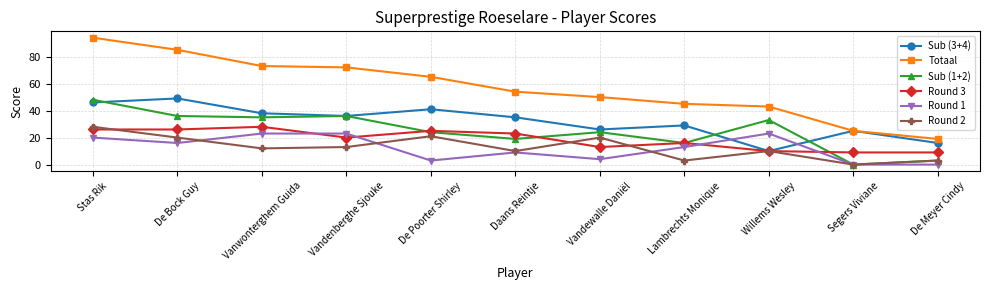

True or false: Totaal and Round 2 intersect in this chart.

False